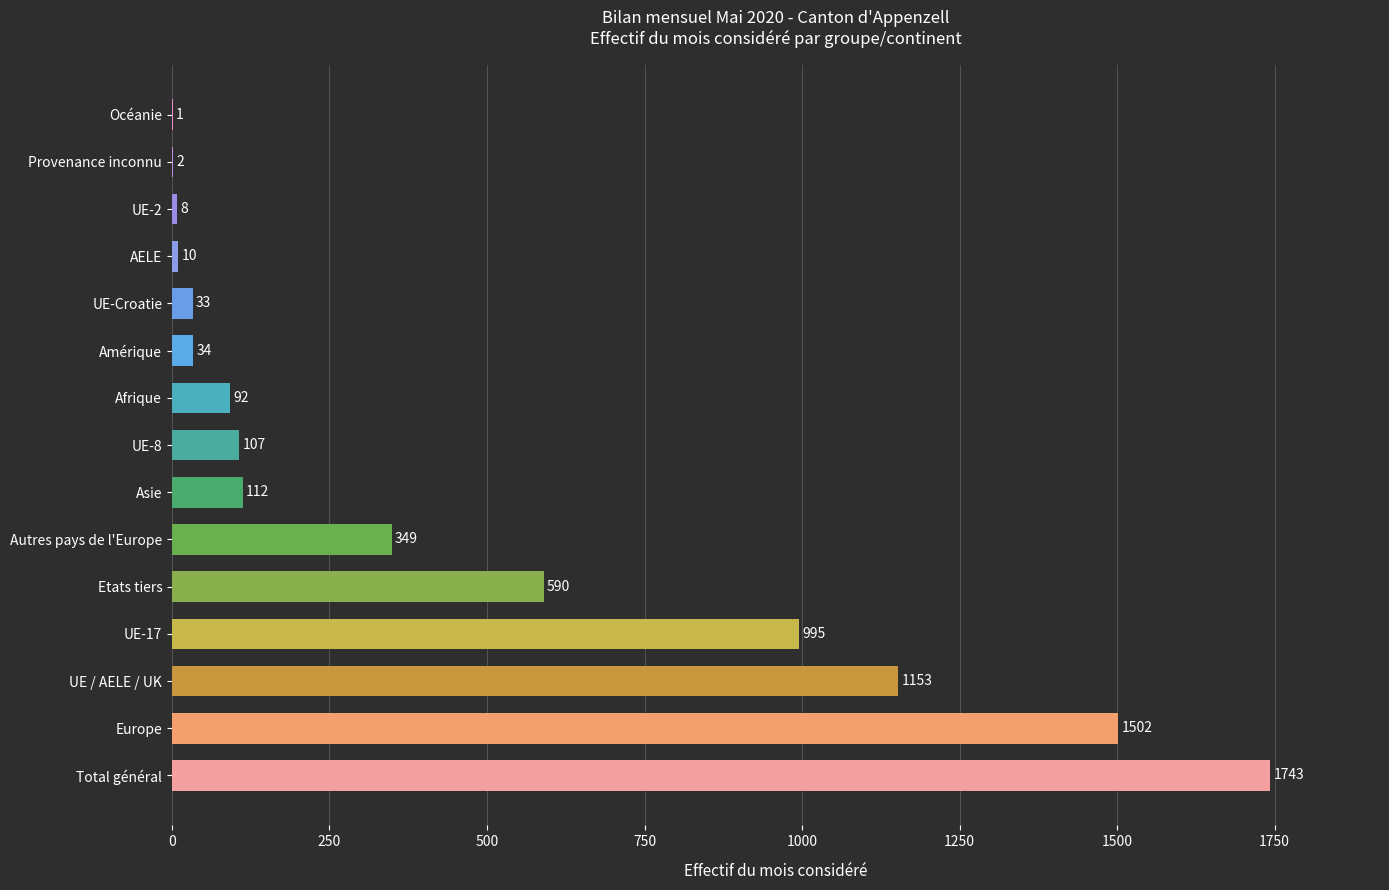

What is the sum of all values?

6731